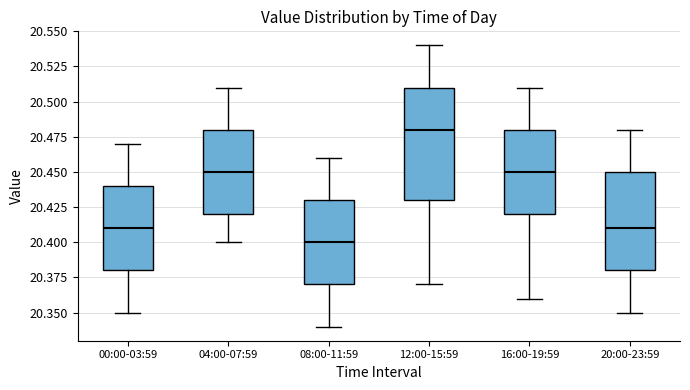

Reading left to right, transcribe this box plot: for each box, give where its median line is, the range the box spans, and where its two whiskers end, as read against the y-axis. The values are not printed on the chart, so give them approximately, as read against the axis.

00:00-03:59: median 20.41, box 20.38 to 20.44, whiskers 20.35 to 20.47
04:00-07:59: median 20.45, box 20.42 to 20.48, whiskers 20.40 to 20.51
08:00-11:59: median 20.40, box 20.37 to 20.43, whiskers 20.34 to 20.46
12:00-15:59: median 20.48, box 20.43 to 20.51, whiskers 20.37 to 20.54
16:00-19:59: median 20.45, box 20.42 to 20.48, whiskers 20.36 to 20.51
20:00-23:59: median 20.41, box 20.38 to 20.45, whiskers 20.35 to 20.48